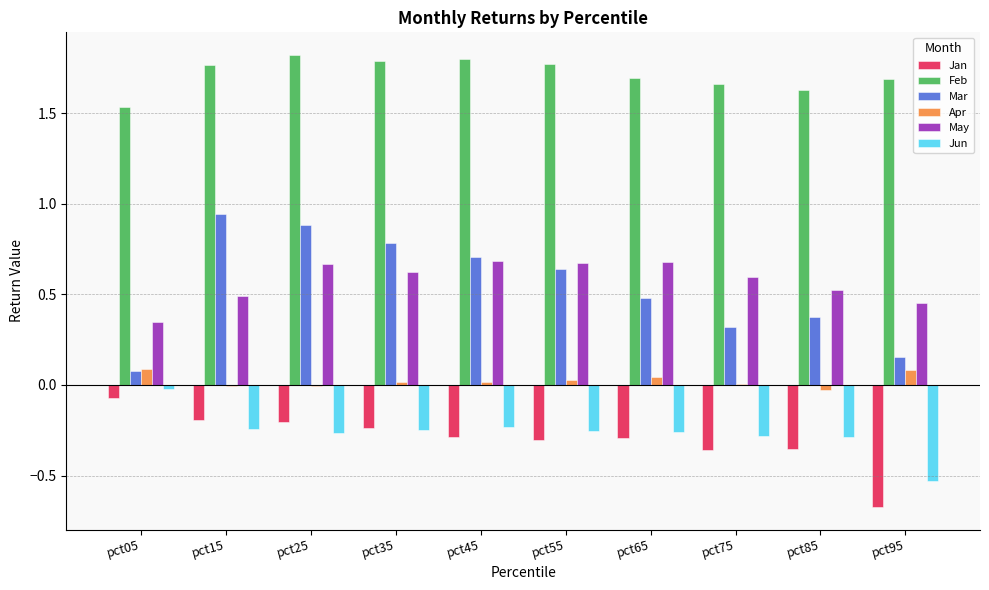

Which series changed the most between pct55 and pct75?

Mar